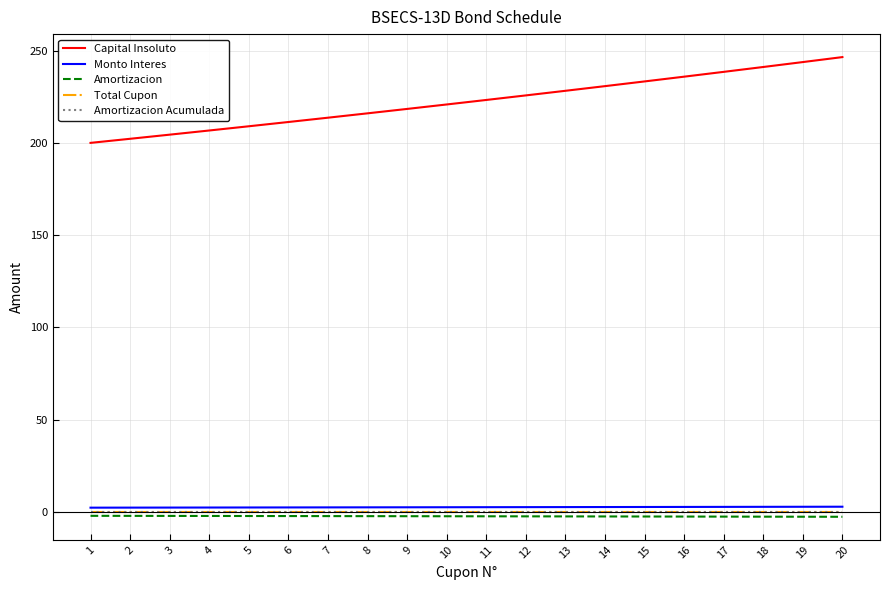

Reading left to right, transcribe all the data shown in this chart.

Capital Insoluto: 1=200.0	2=202.2	3=204.5	4=206.7	5=209.0	6=211.3	7=213.7	8=216.0	9=218.4	10=220.8	11=223.3	12=225.7	13=228.2	14=230.8	15=233.3	16=235.9	17=238.5	18=241.1	19=243.8	20=246.5
Monto Interes: 1=2.2	2=2.2	3=2.3	4=2.3	5=2.3	6=2.3	7=2.4	8=2.4	9=2.4	10=2.4	11=2.5	12=2.5	13=2.5	14=2.6	15=2.6	16=2.6	17=2.6	18=2.7	19=2.7	20=2.7
Amortizacion: 1=-2.2	2=-2.2	3=-2.3	4=-2.3	5=-2.3	6=-2.3	7=-2.4	8=-2.4	9=-2.4	10=-2.4	11=-2.5	12=-2.5	13=-2.5	14=-2.6	15=-2.6	16=-2.6	17=-2.6	18=-2.7	19=-2.7	20=-2.7
Total Cupon: 1=0.0	2=0.0	3=0.0	4=0.0	5=0.0	6=0.0	7=0.0	8=0.0	9=0.0	10=0.0	11=0.0	12=0.0	13=0.0	14=0.0	15=0.0	16=0.0	17=0.0	18=0.0	19=0.0	20=0.0
Amortizacion Acumulada: 1=0.0	2=0.0	3=0.0	4=0.0	5=0.0	6=0.0	7=0.0	8=0.0	9=0.0	10=0.0	11=0.0	12=0.0	13=0.0	14=0.0	15=0.0	16=0.0	17=0.0	18=0.0	19=0.0	20=0.0